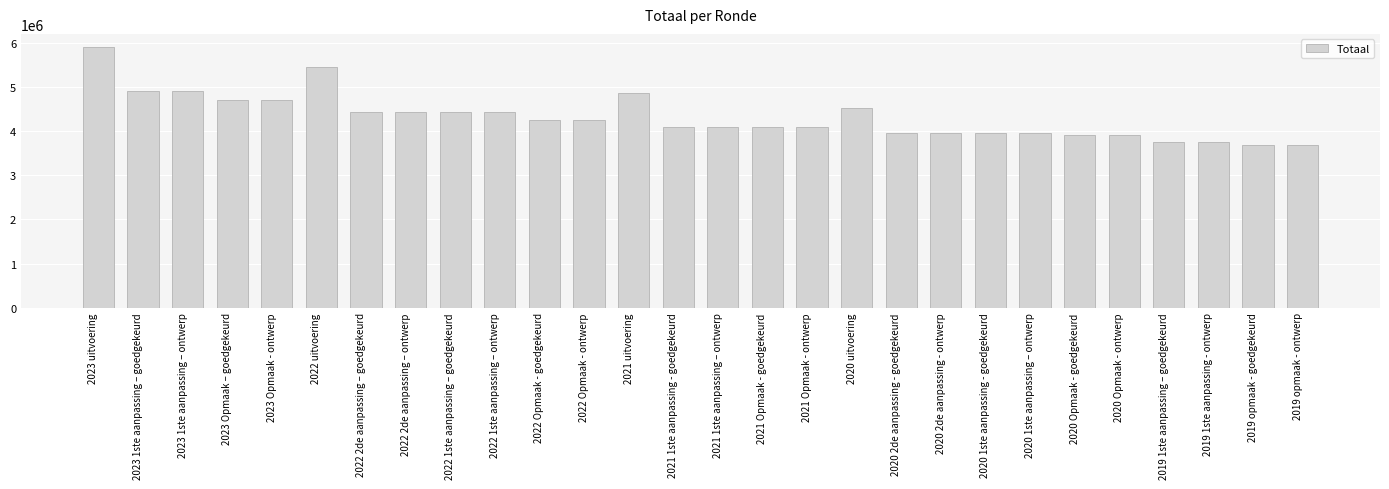

What is the smallest value displayed?

3691385